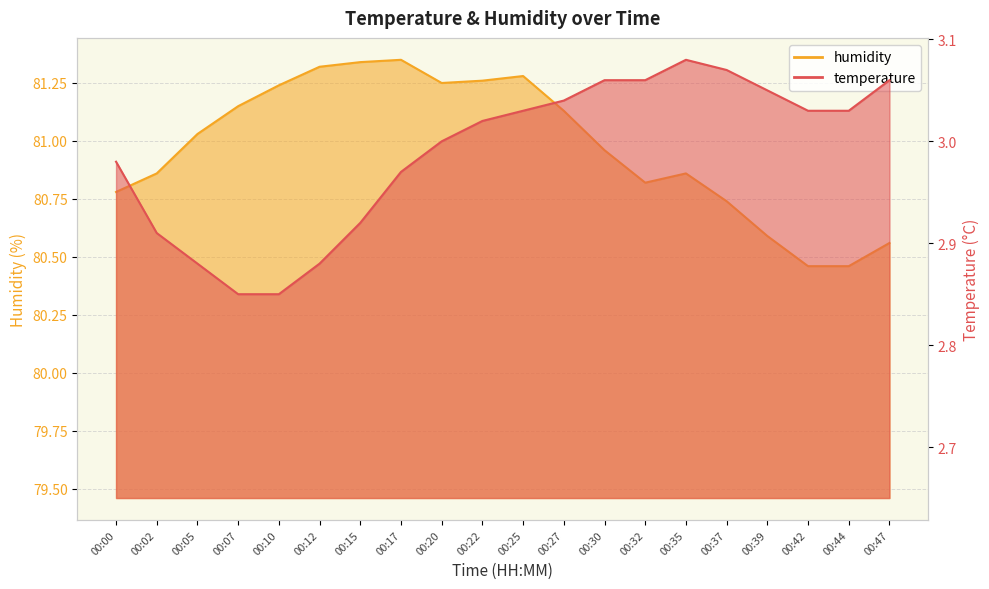

At which label does humidity first exceed 81?

00:05